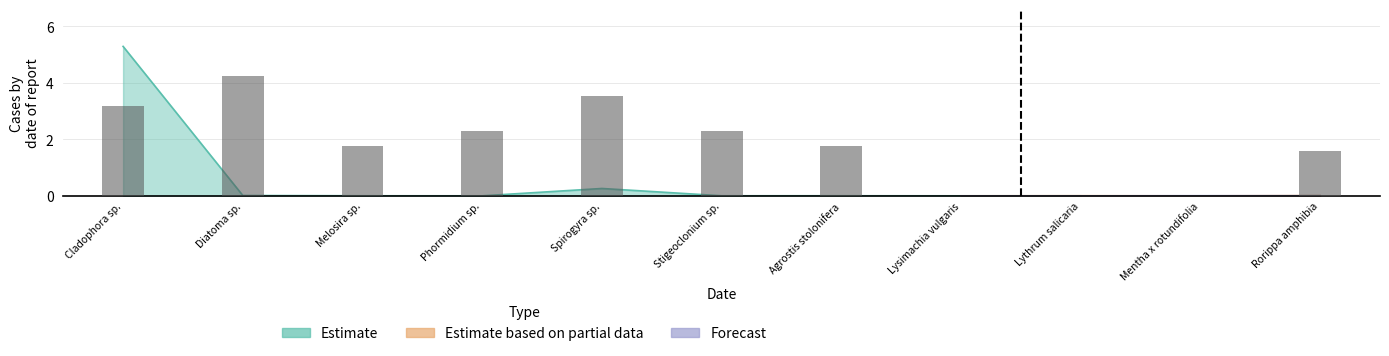

Is the value of Forecast at Mentha x rotundifolia greater than the value of Estimate at Diatoma sp.?

No